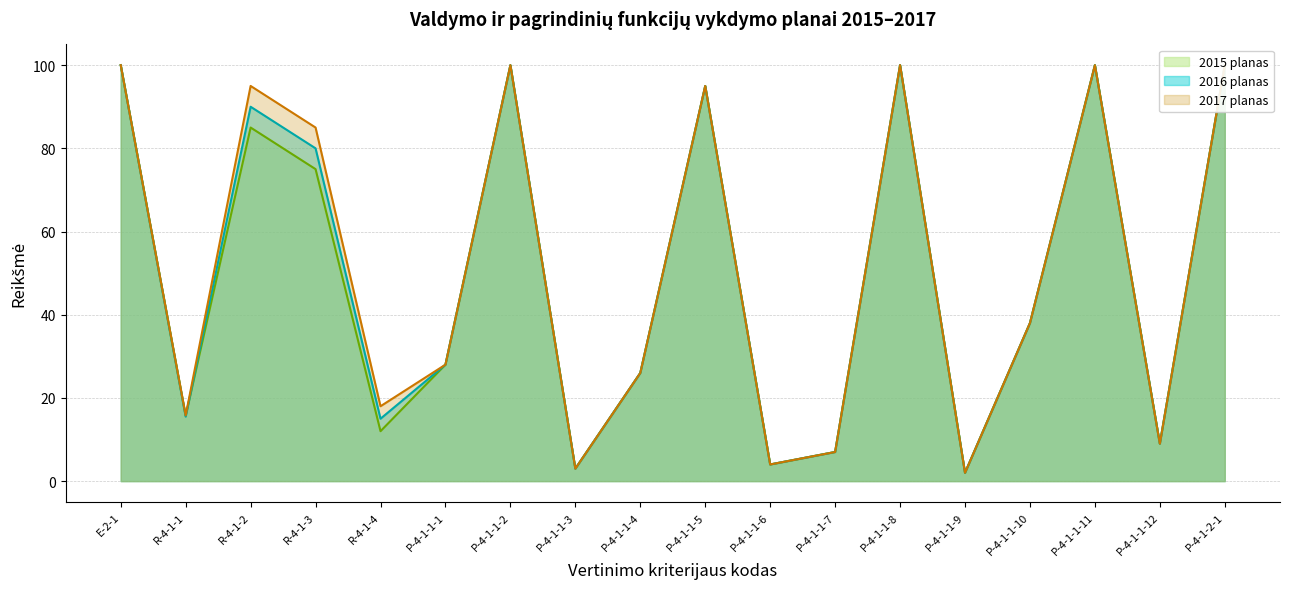

How many distinct data groups are displayed?

3